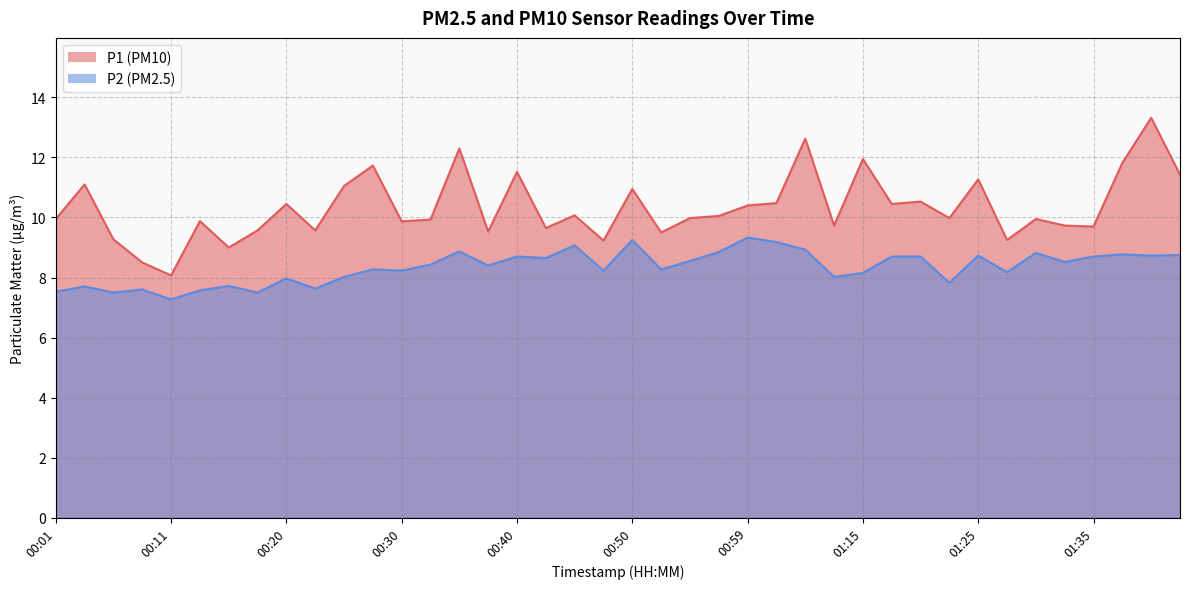

Reading right to left, extract all data points from this chart.

P1: 11.4	13.3	11.8	9.7	9.7	9.9	9.2	11.3	10.0	10.5	10.4	11.9	9.7	12.6	10.5	10.4	10.1	10.0	9.5	10.9	9.2	10.1	9.7	11.5	9.5	12.3	9.9	9.9	11.7	11.1	9.6	10.4	9.6	9.0	9.9	8.1	8.5	9.3	11.1	9.9
P2: 8.8	8.7	8.8	8.7	8.5	8.8	8.2	8.7	7.8	8.7	8.7	8.2	8.0	8.9	9.2	9.3	8.8	8.6	8.3	9.2	8.2	9.1	8.7	8.7	8.4	8.9	8.4	8.2	8.3	8.0	7.6	8.0	7.5	7.7	7.6	7.3	7.6	7.5	7.7	7.5